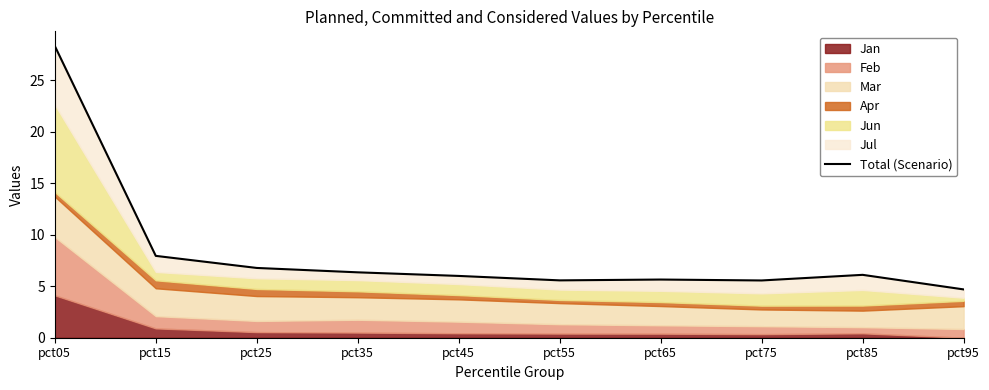

Rank the categories by value from lowest to highest.

pct95, pct75, pct55, pct65, pct45, pct85, pct35, pct25, pct15, pct05